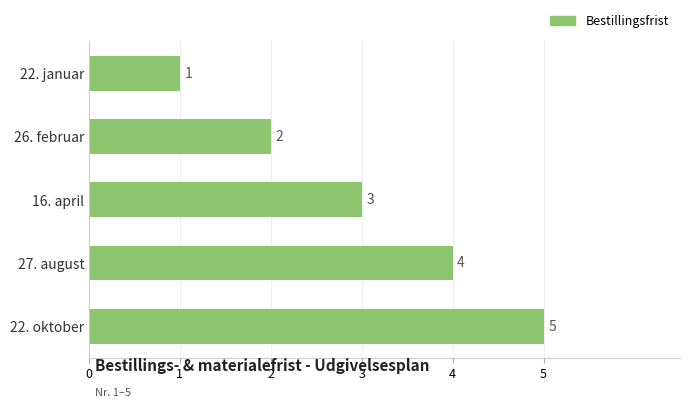

Where is the data nearest to the value 3?

16. april